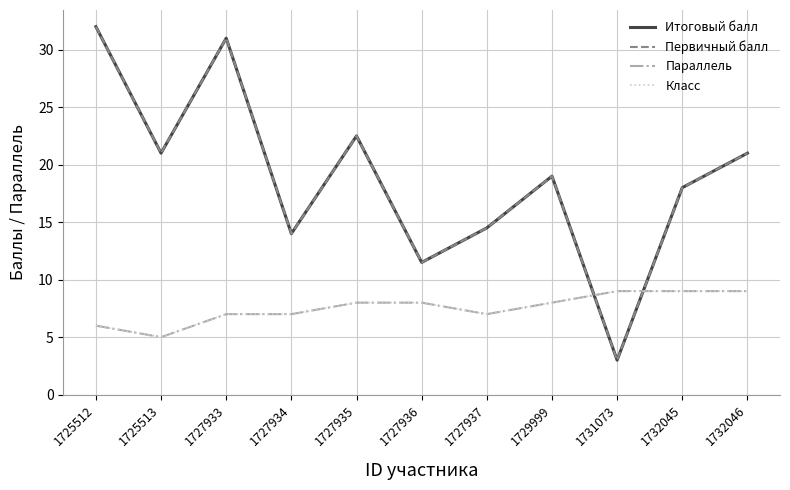

Does the chart have visible grid lines?

Yes